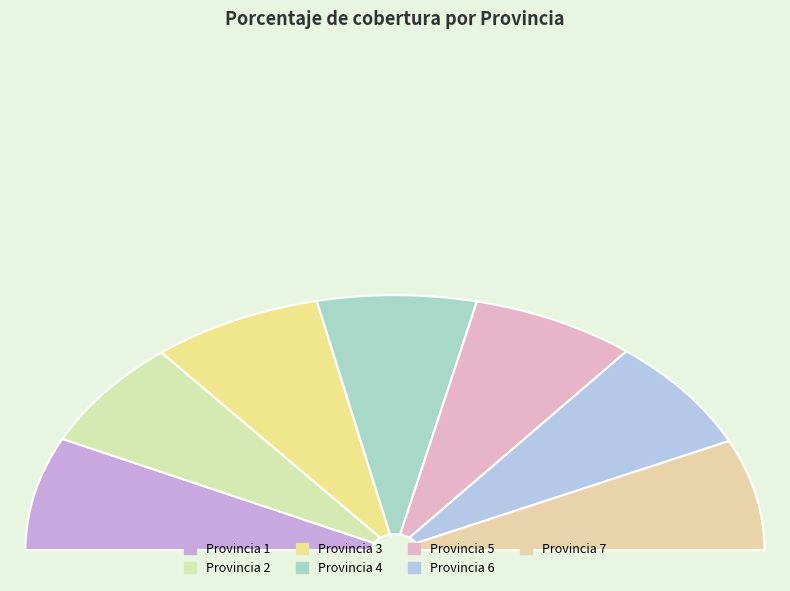

To the nearest percent, what is the combined percentage of 4 and 5?

28%